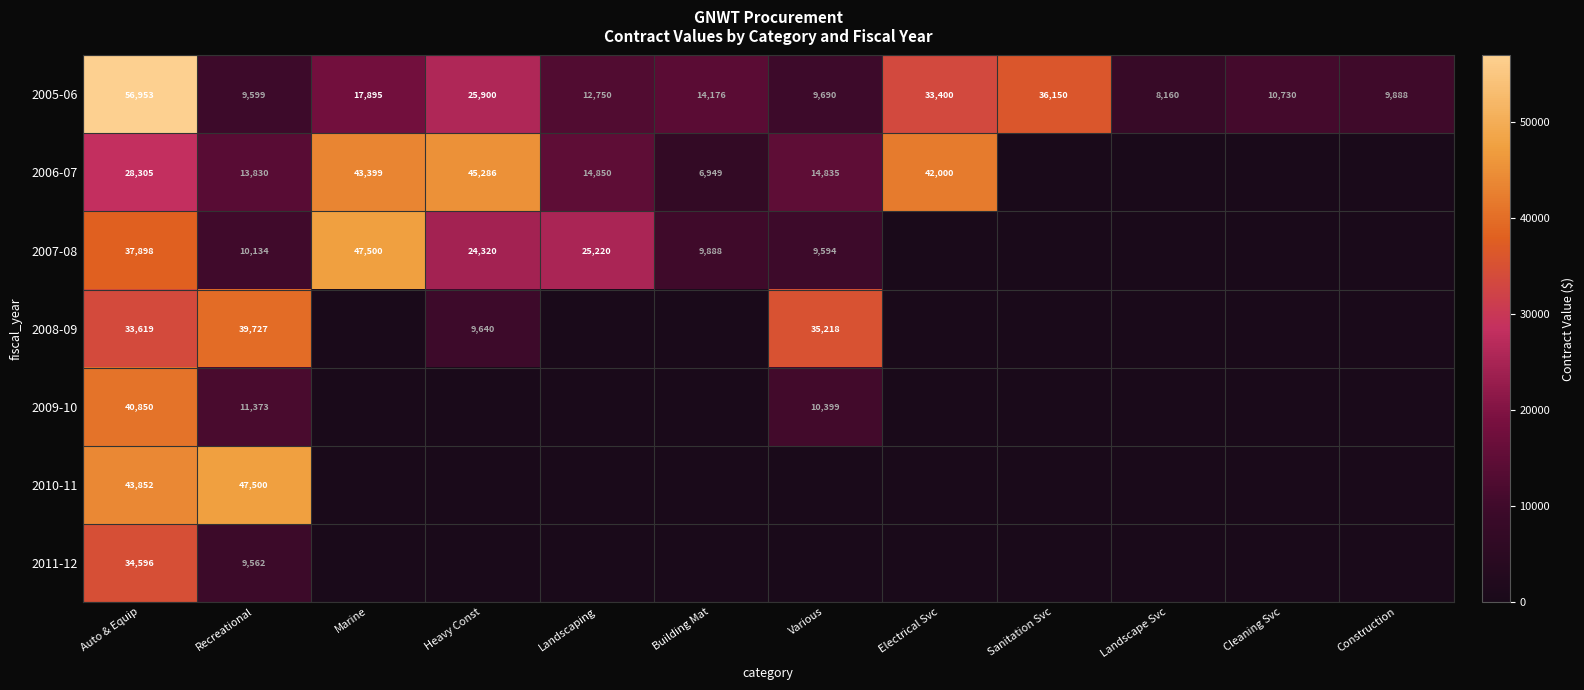

Is it true that 2006-07 equals 3378 at Building Mat?

False